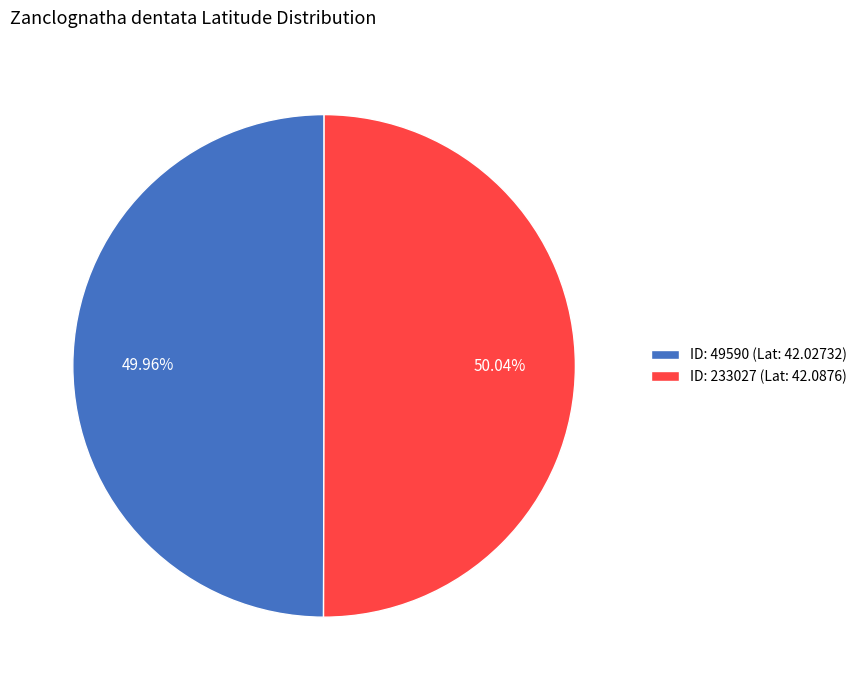

Combined, do ID: 233027 (Lat: 42.0876) and ID: 49590 (Lat: 42.02732) account for over 50%?

Yes